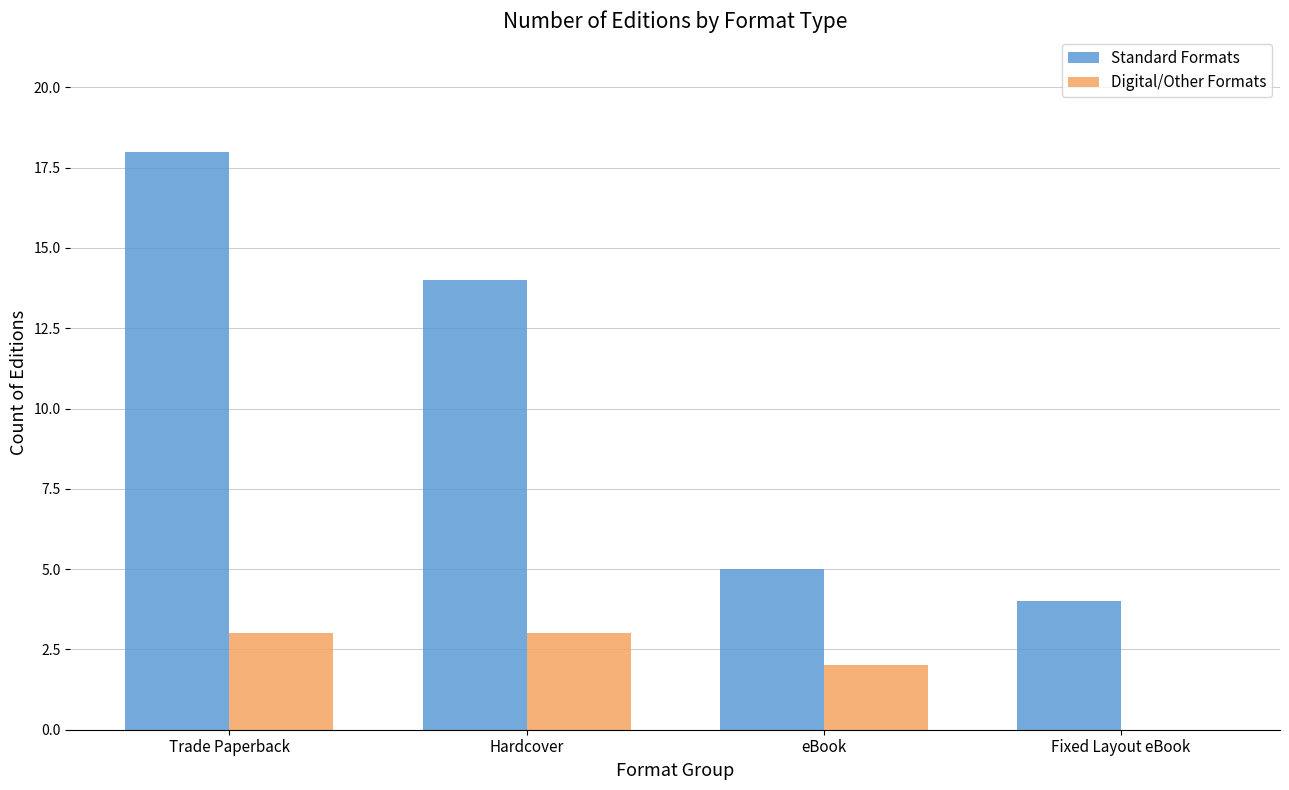

The Digital/Other Formats series shows 0 at Fixed Layout eBook. True or false?

True